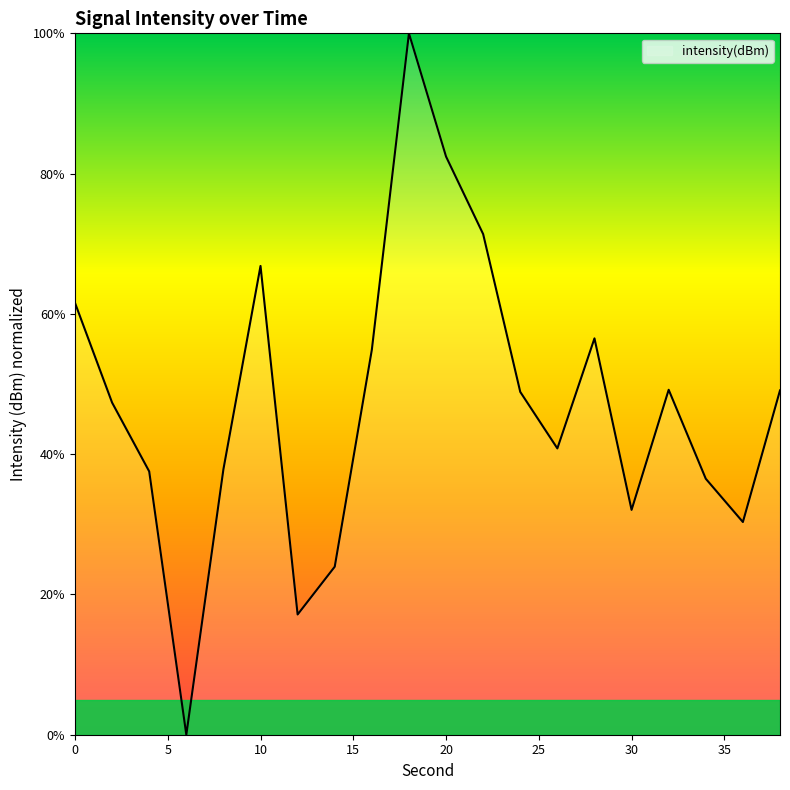

What is the greatest value displayed?

100.0